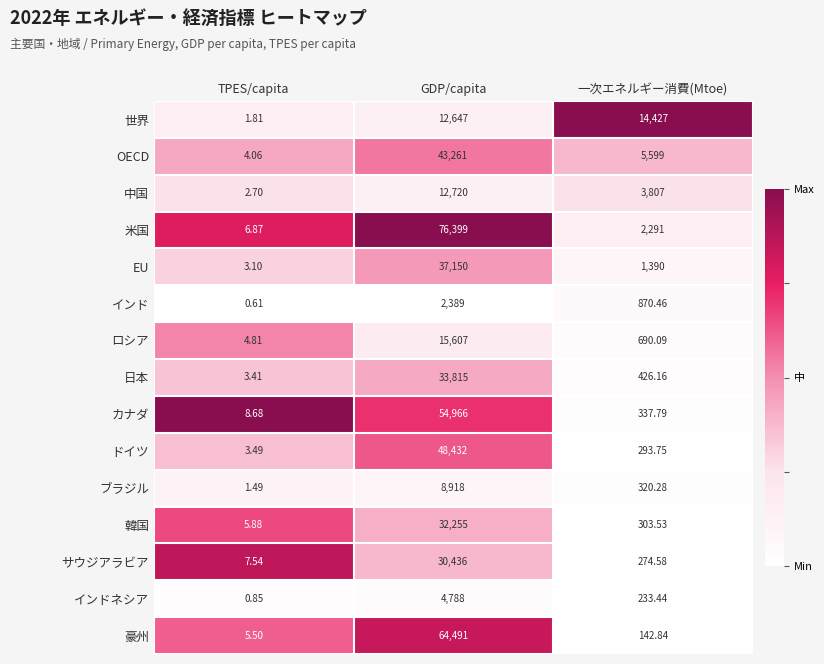

At which label does 中国 reach its minimum?

TPES/capita